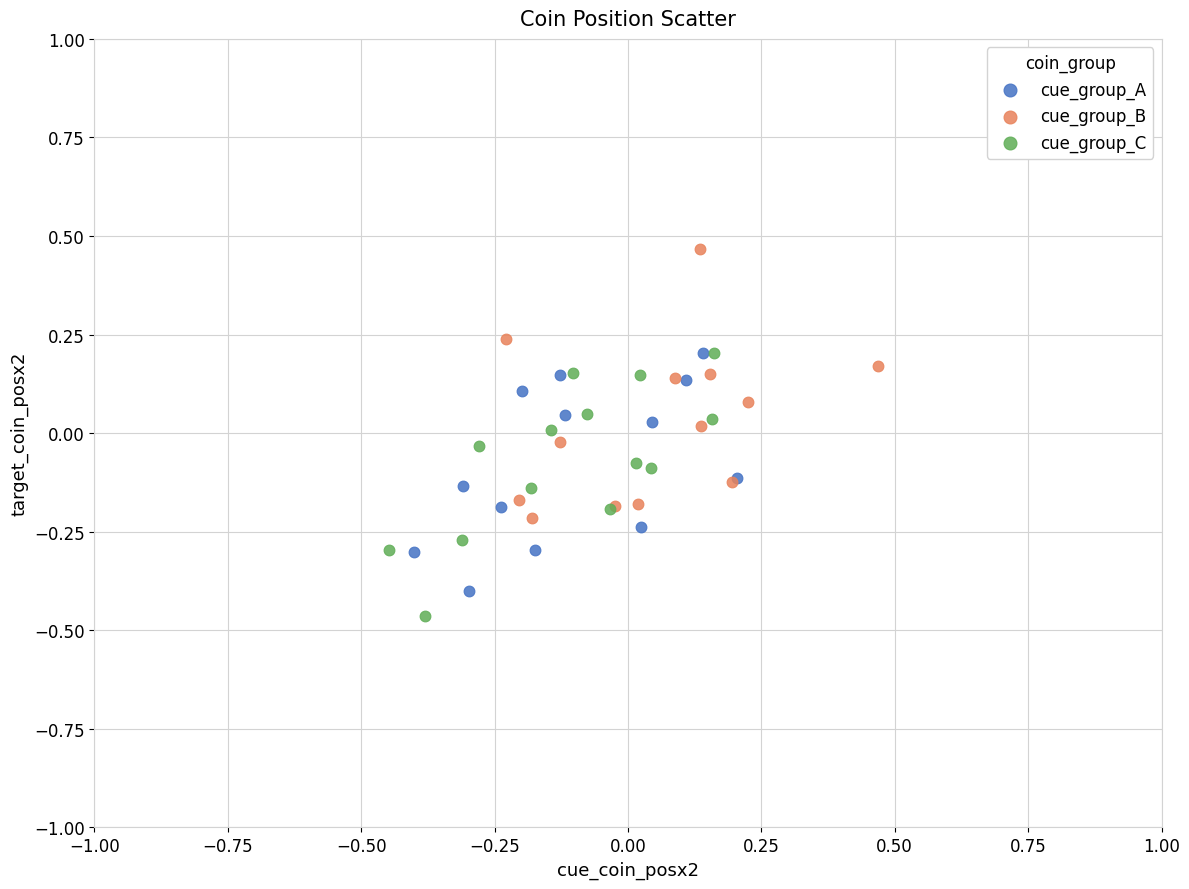

What are all the series names shown in the legend?

cue_group_A, cue_group_B, cue_group_C